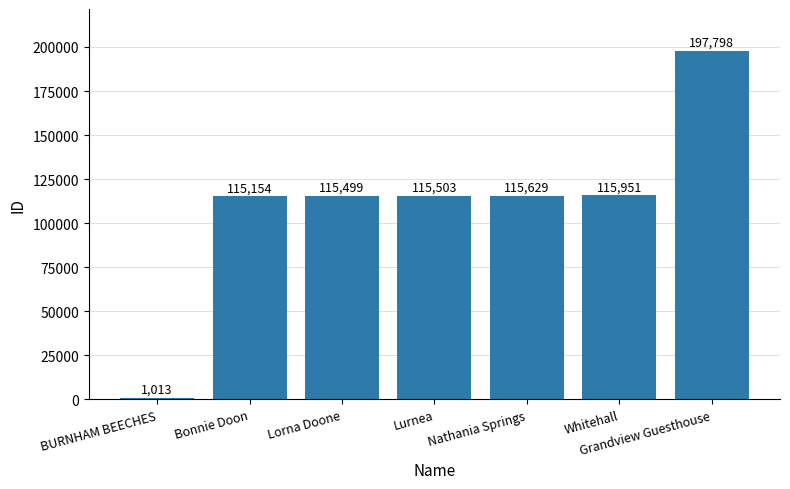

What is the sum of all values?

776547